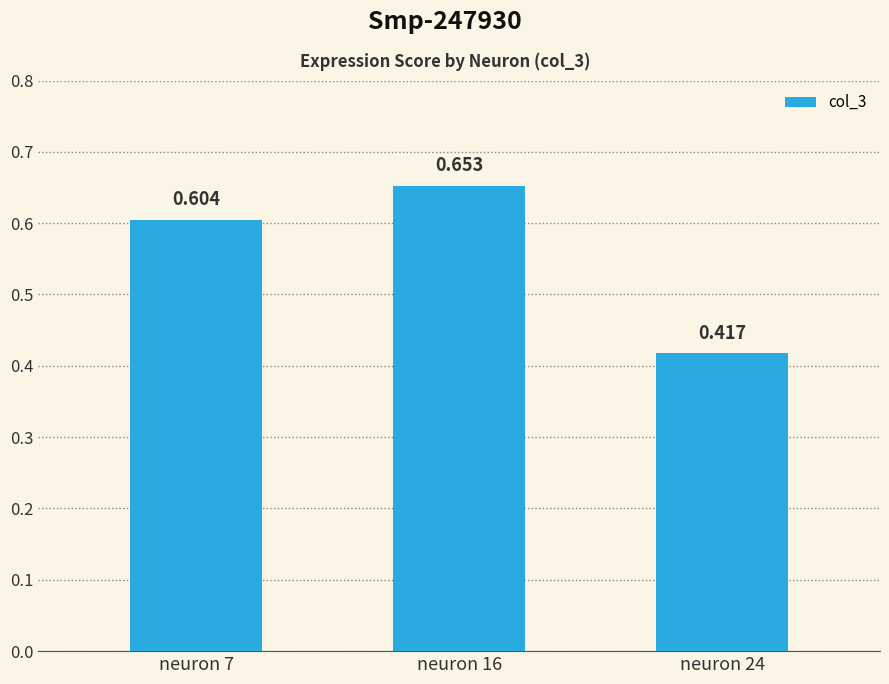

List the labels in order of value, smallest first.

neuron 24, neuron 7, neuron 16